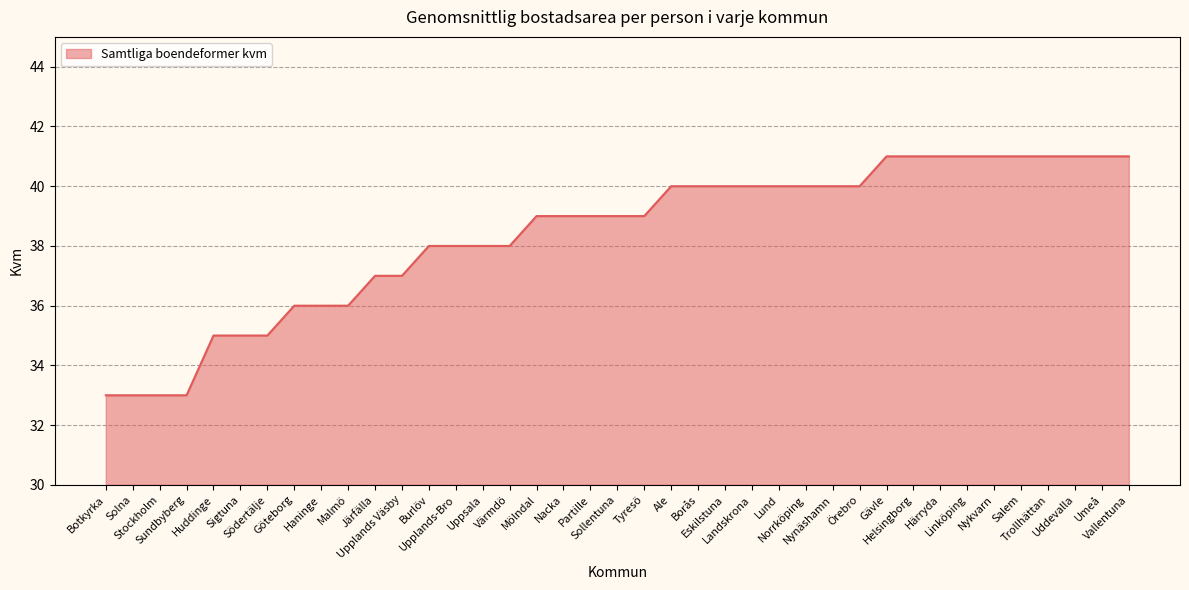

How many distinct data groups are displayed?

1